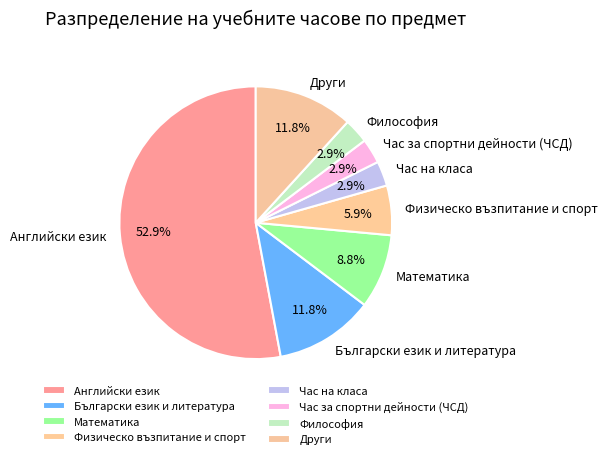

Which slice is the largest?

Английски език